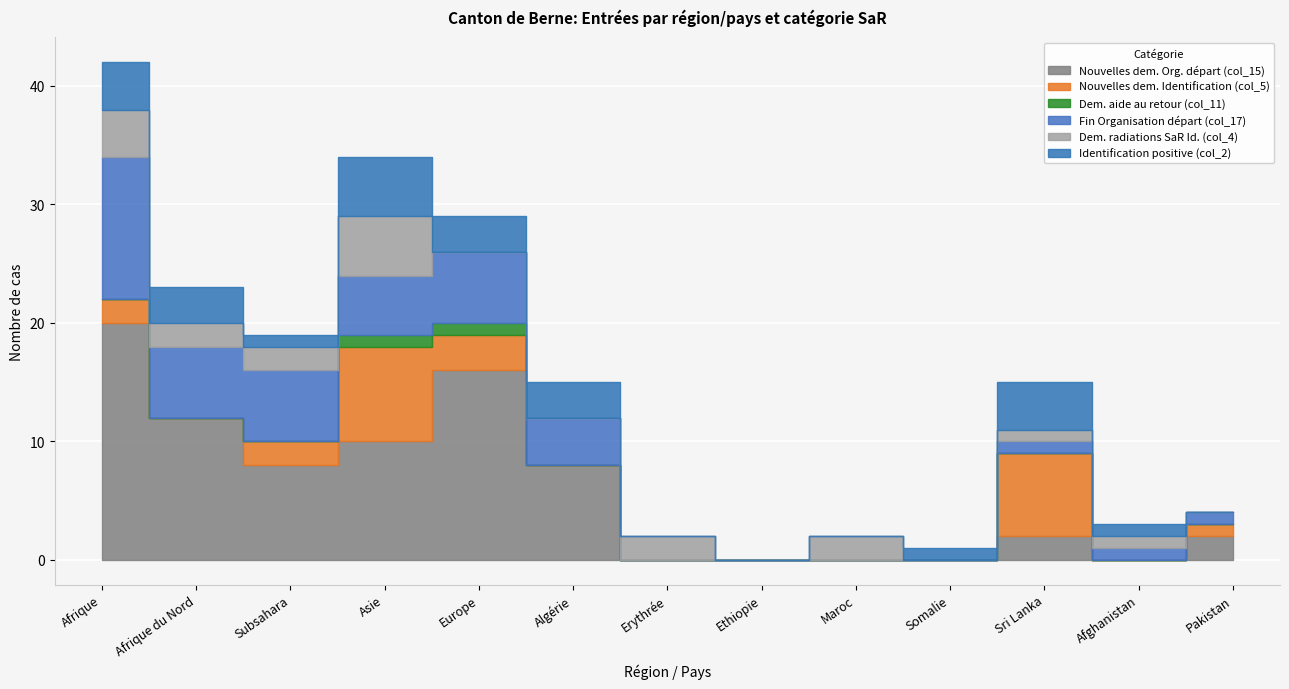

What is the value of the Fin Organisation départ (col_17) point at the 11th from the left?

1